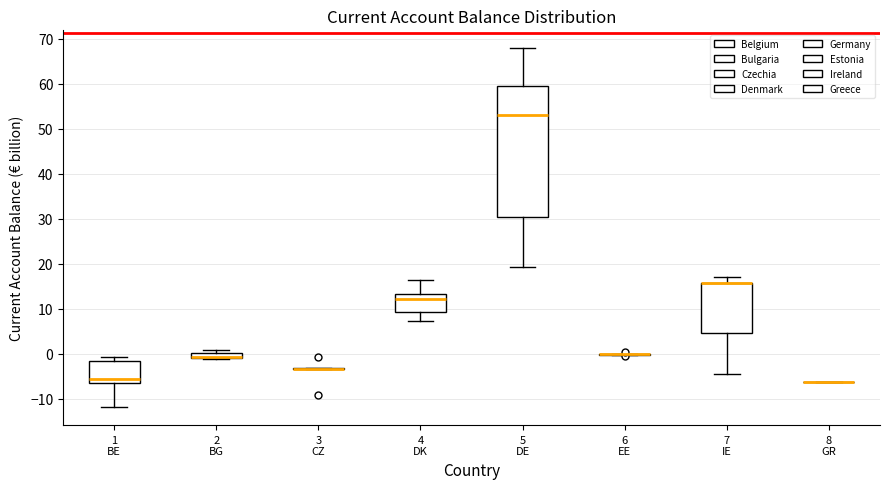

Comparing the boxes themselves (not the whiskers), which one is the tallest?

5 DE